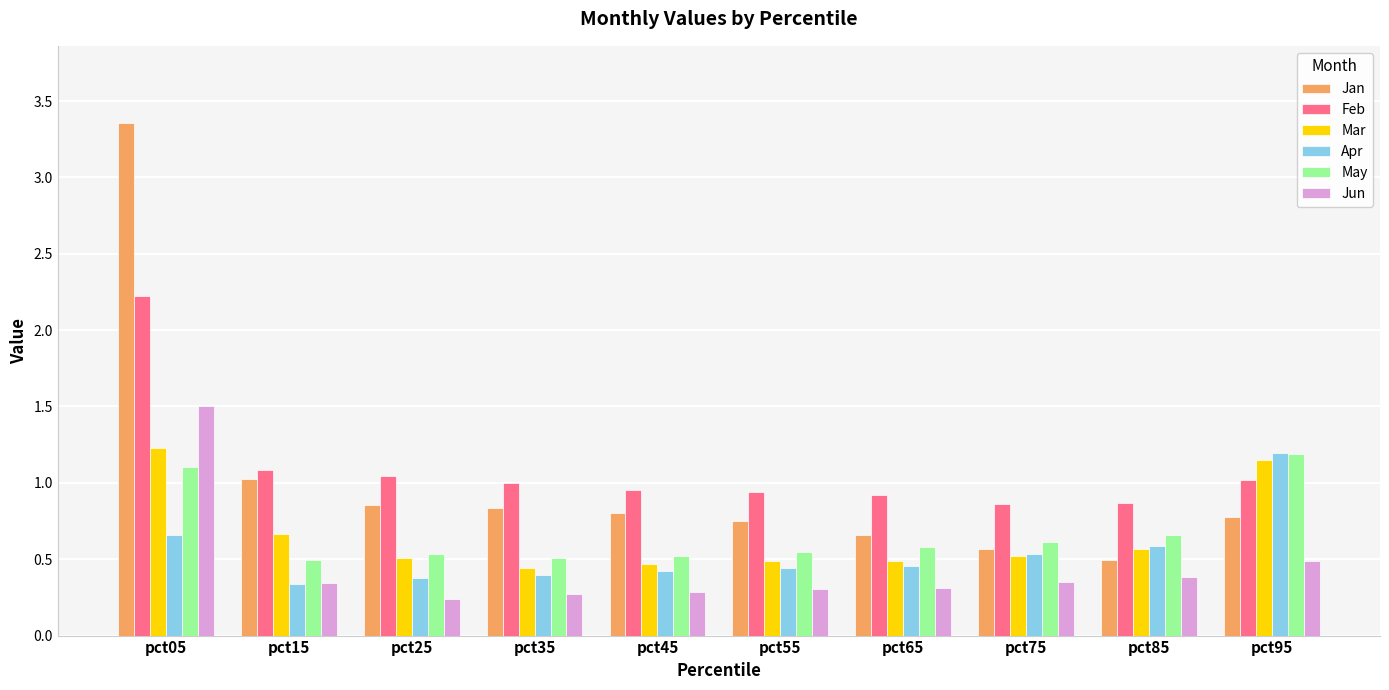

Which category has the highest value in the Apr series?

pct95